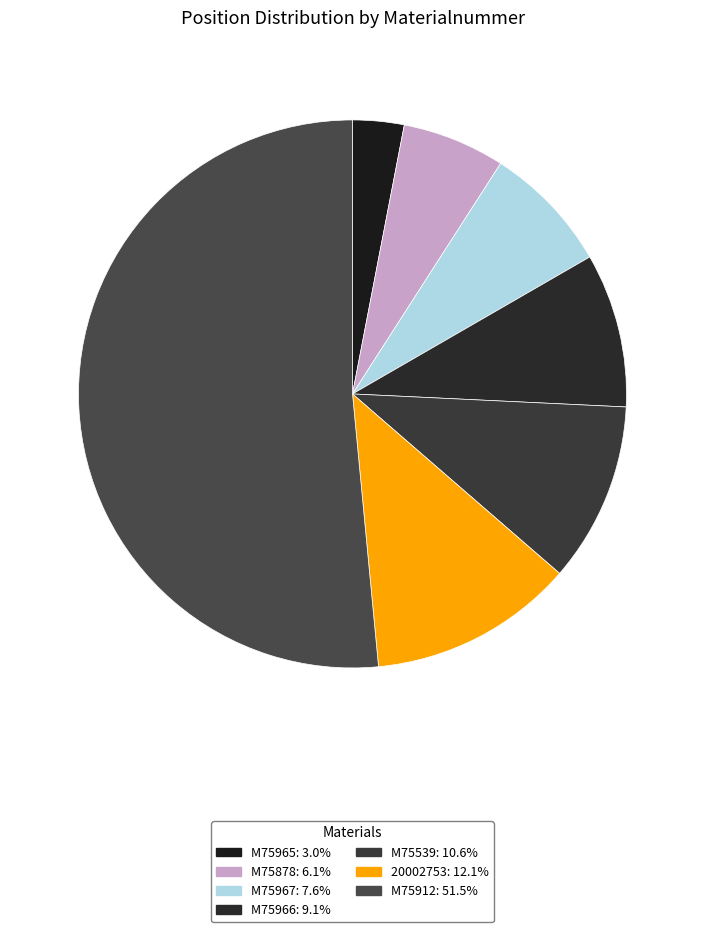

How many segments does this pie chart have?

7